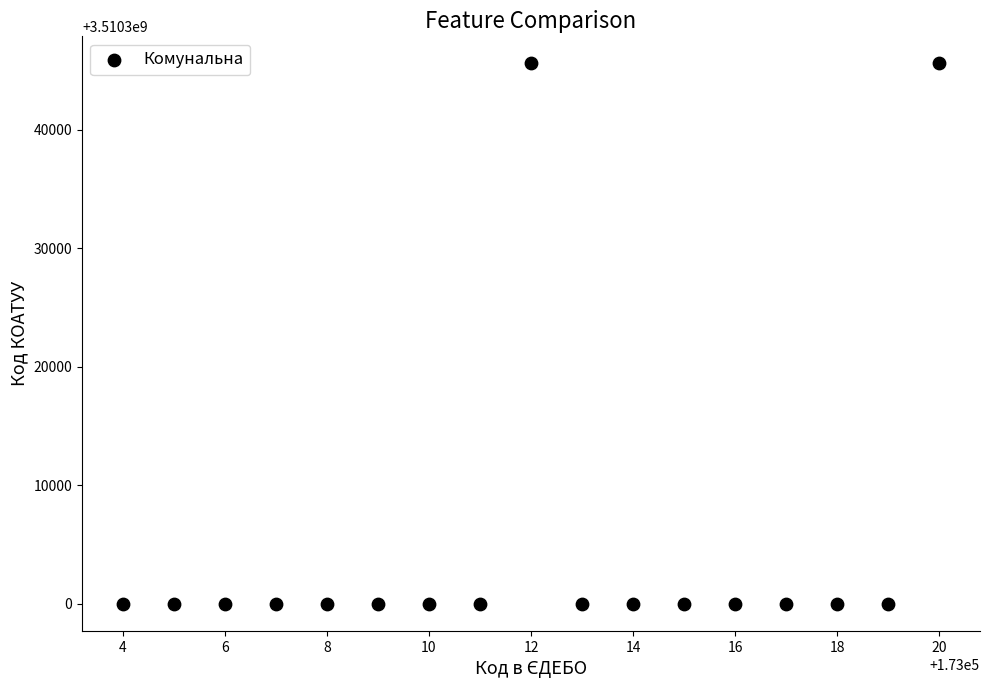

What is the range of Y values (max minus min)?

45600